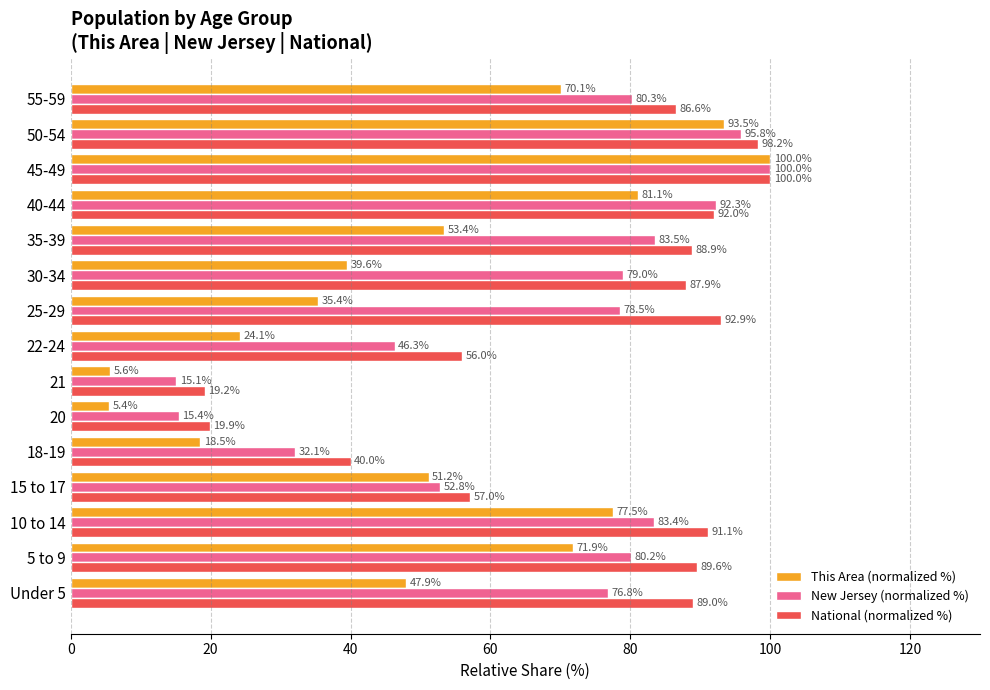

At which category is the sum across all series the highest?

45-49